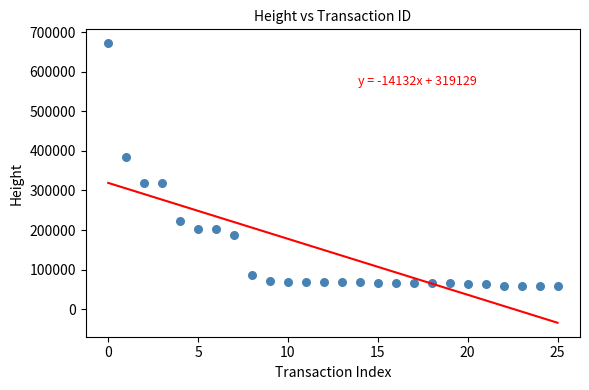

What is the range of Y values (max minus min)?

613869